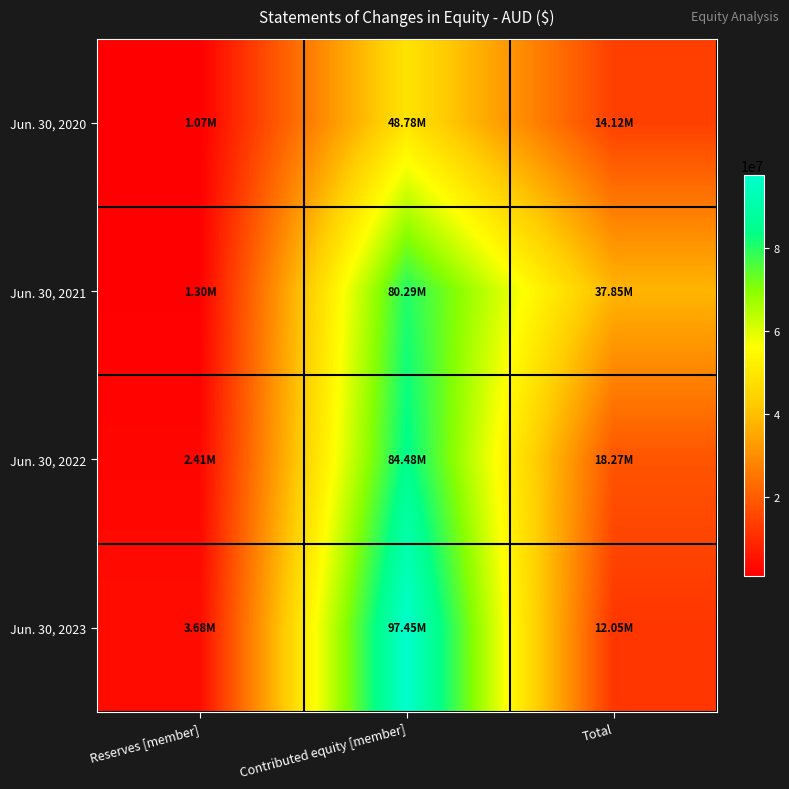

How many distinct data groups are displayed?

4